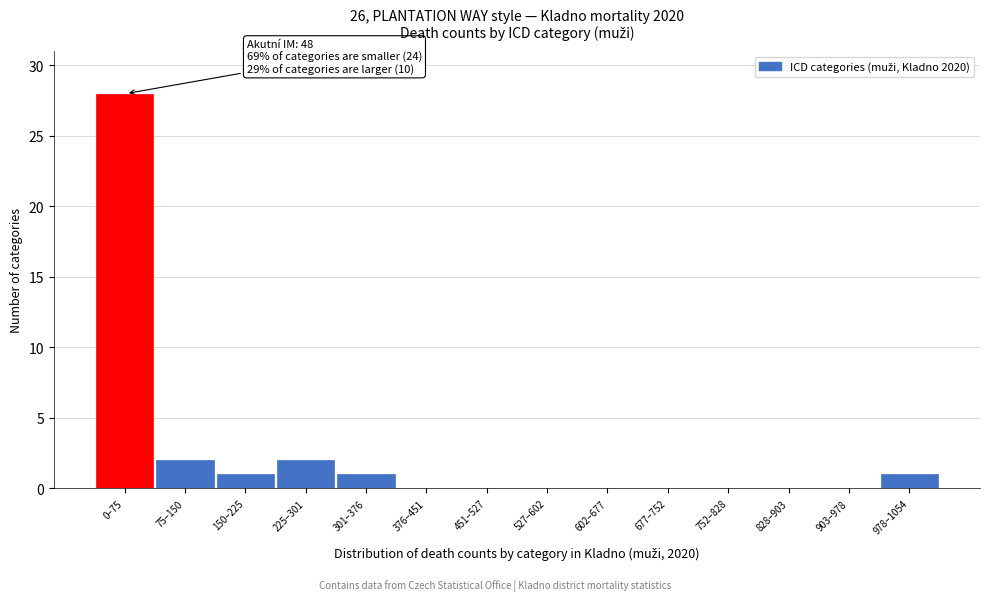

Reading right to left, extract all data points from this chart.

978–1054=1	903–978=0	828–903=0	752–828=0	677–752=0	602–677=0	527–602=0	451–527=0	376–451=0	301–376=1	225–301=2	150–225=1	75–150=2	0–75=28